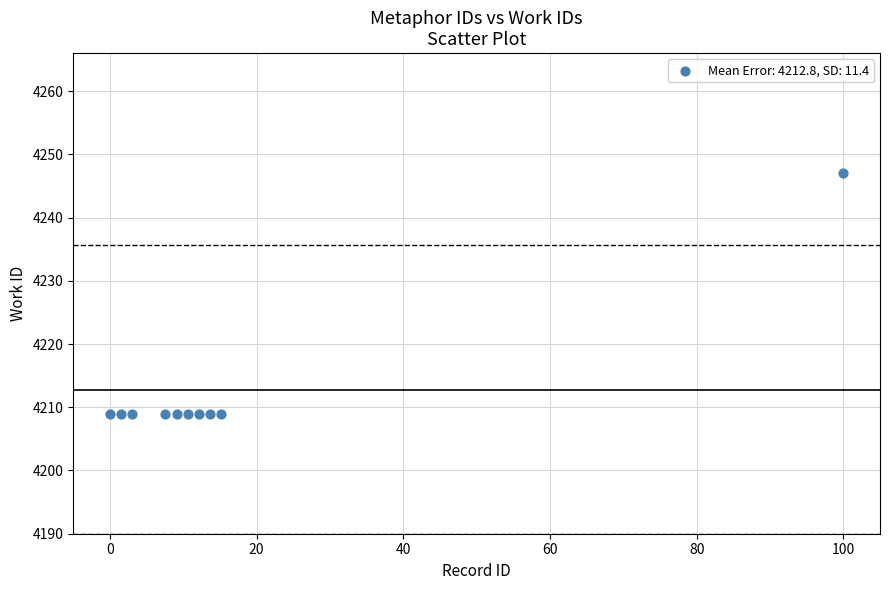

What is the average Y value?

4213